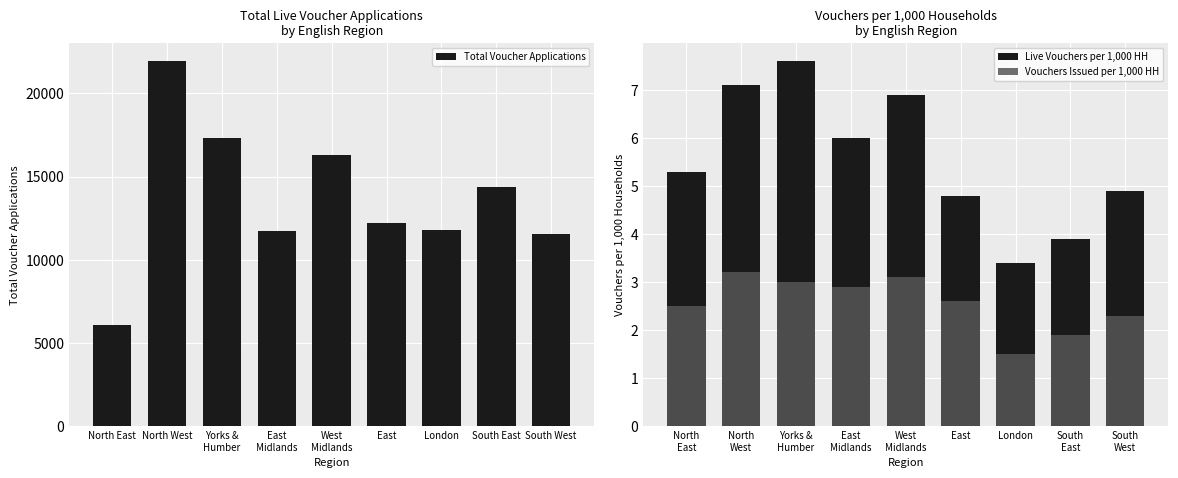

What is the label of the 7th bar from the left?

London